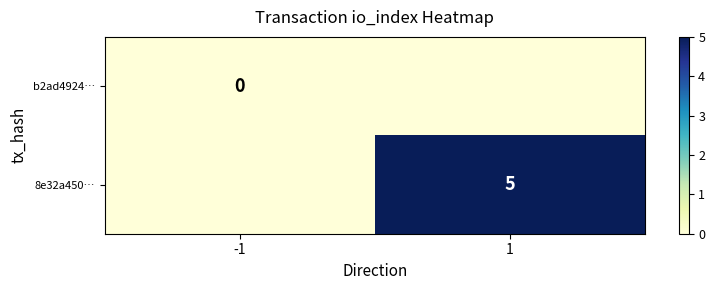

What is the spread (max minus min) of values at 1?

5